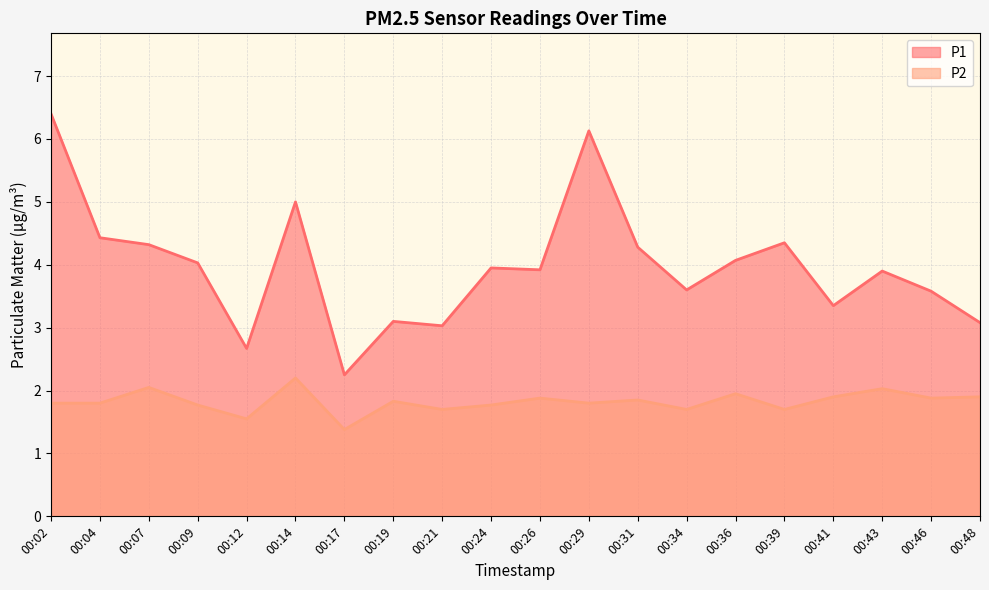

Where does the P1 series first go above 3?

00:02